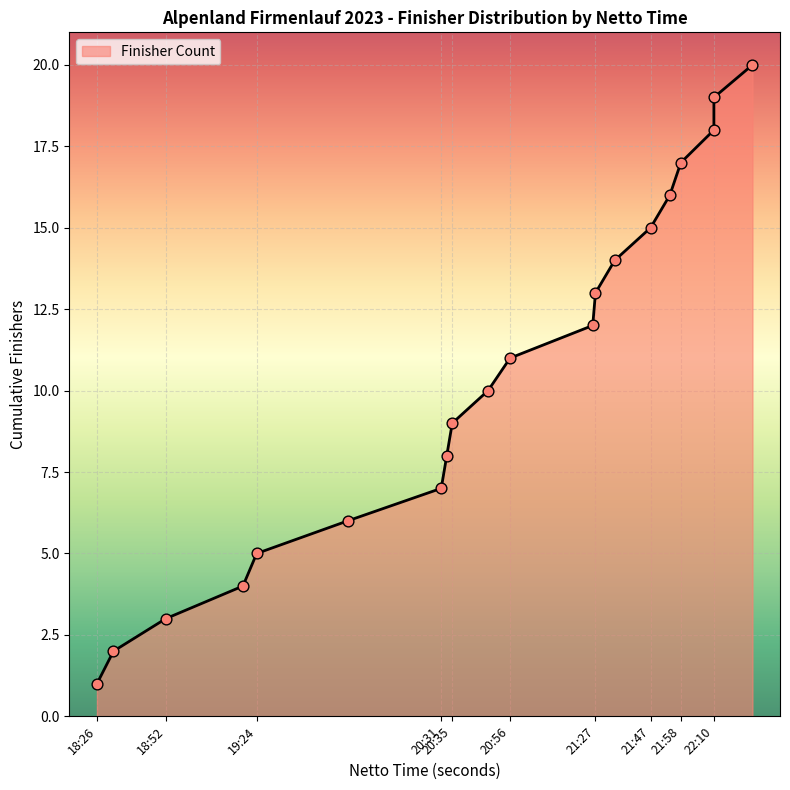

What is the ratio of the value at 21:27 to the value at 20:56?

1.2